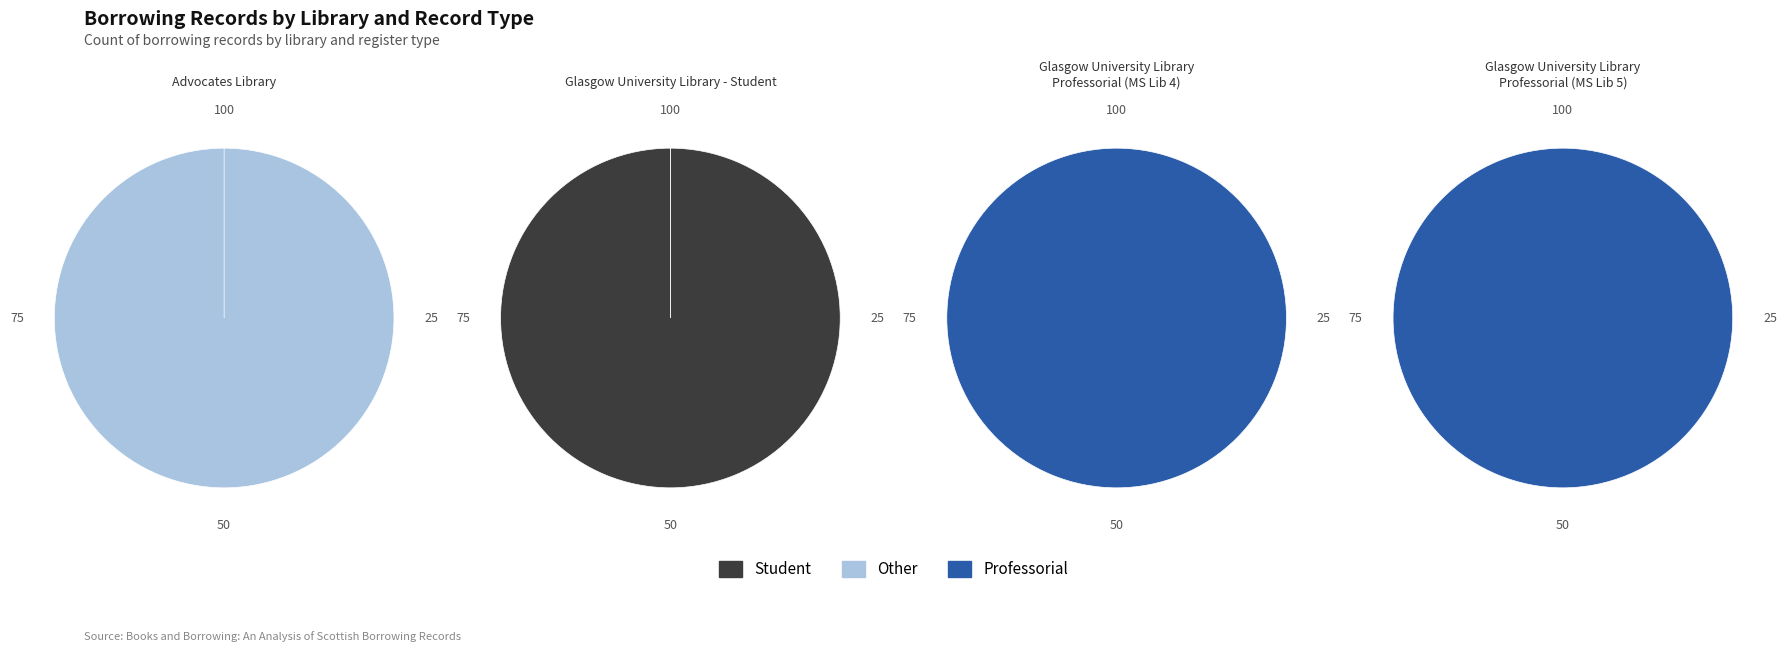

The Other slice represents 0% of the pie. True or false?

True